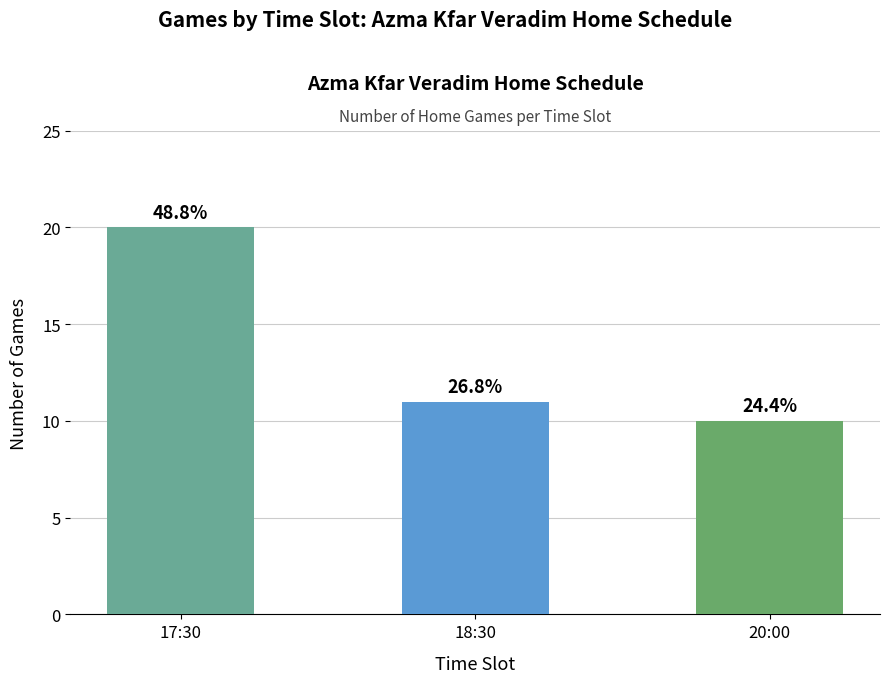

The chart shows a value of 9 at 17:30. True or false?

False